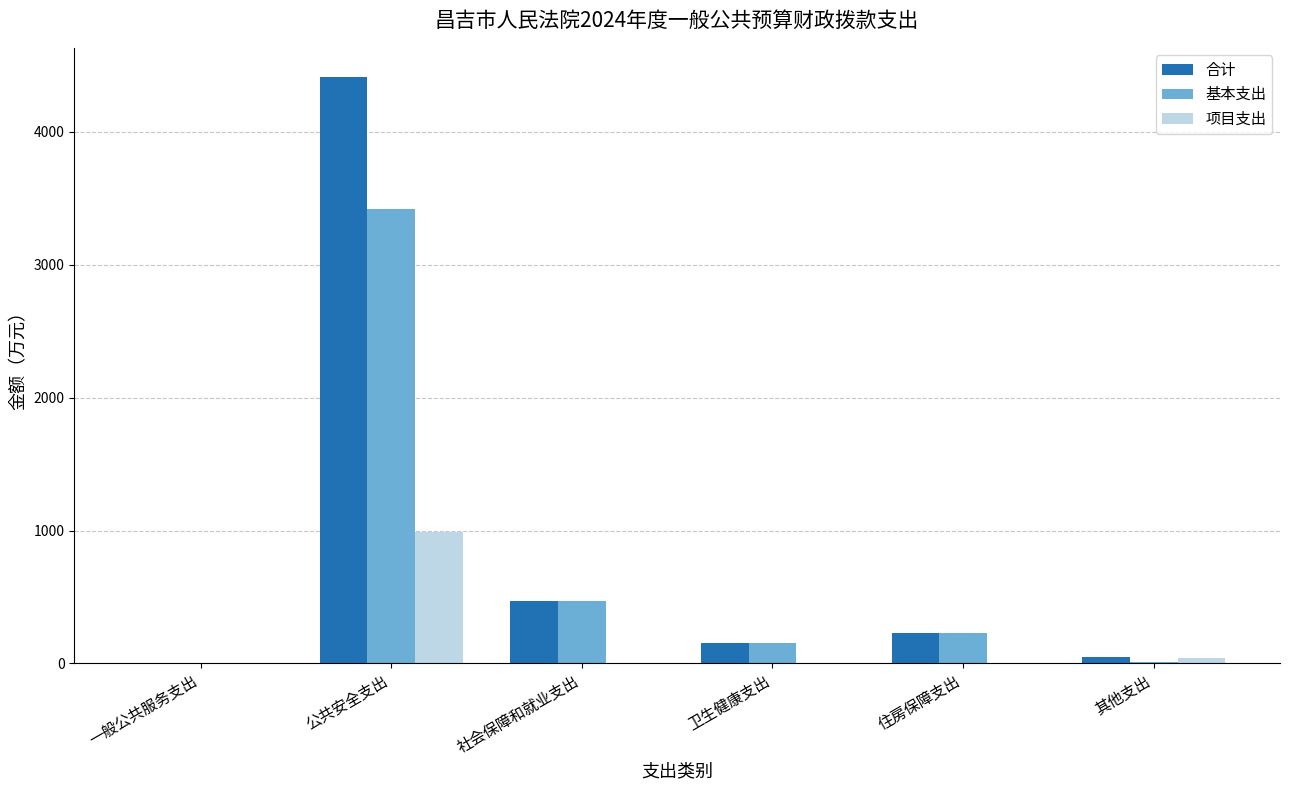

What is the total value across all series at 社会保障和就业支出?

941.3